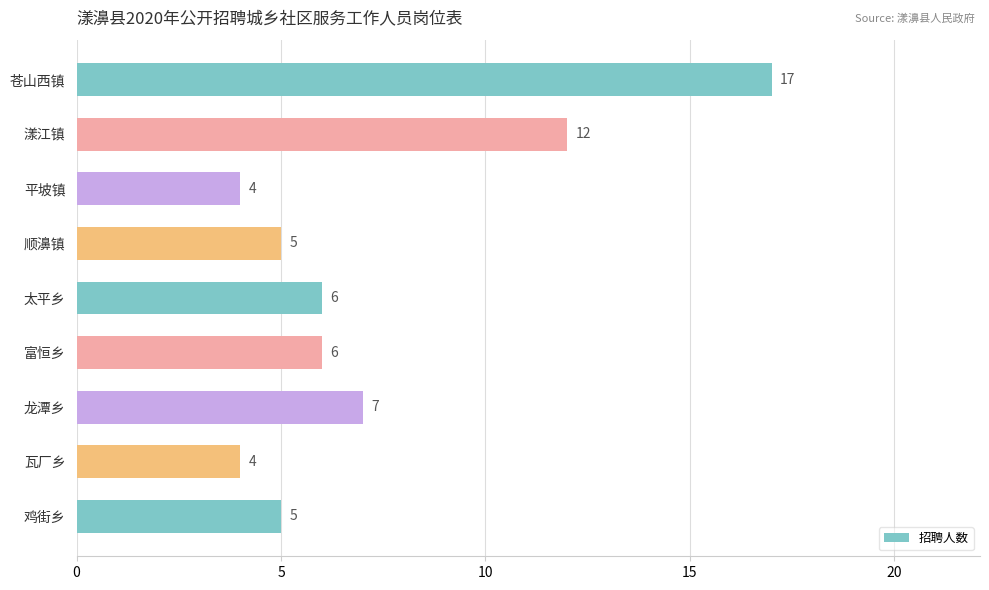

What is the ratio of the value at 太平乡 to the value at 鸡街乡?

1.2